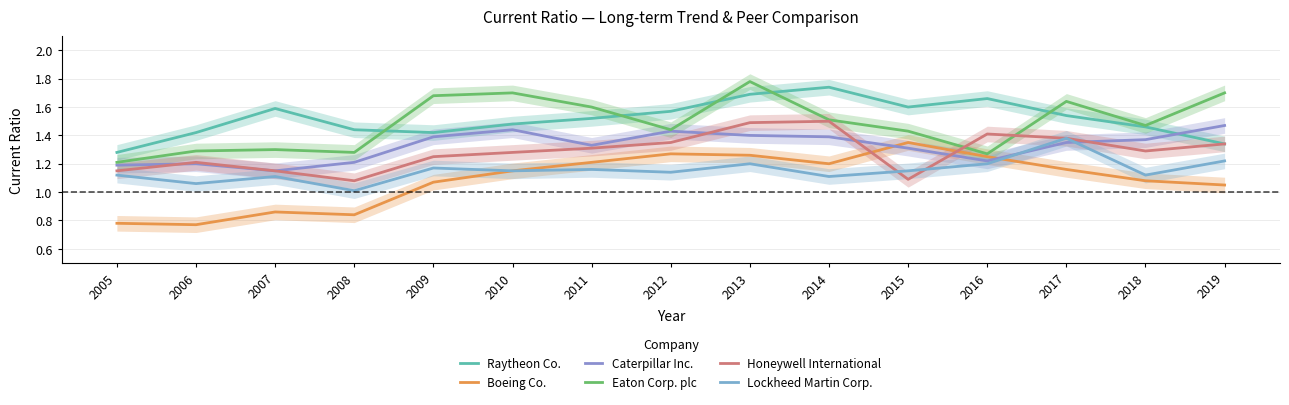

Reading right to left, transcribe all the data shown in this chart.

Raytheon Co.: 2019=1.3	2018=1.5	2017=1.5	2016=1.7	2015=1.6	2014=1.7	2013=1.7	2012=1.6	2011=1.5	2010=1.5	2009=1.4	2008=1.4	2007=1.6	2006=1.4	2005=1.3
Boeing Co.: 2019=1.1	2018=1.1	2017=1.2	2016=1.2	2015=1.4	2014=1.2	2013=1.3	2012=1.3	2011=1.2	2010=1.1	2009=1.1	2008=0.8	2007=0.9	2006=0.8	2005=0.8
Caterpillar Inc.: 2019=1.5	2018=1.4	2017=1.4	2016=1.2	2015=1.3	2014=1.4	2013=1.4	2012=1.4	2011=1.3	2010=1.4	2009=1.4	2008=1.2	2007=1.1	2006=1.2	2005=1.2
Eaton Corp. plc: 2019=1.7	2018=1.5	2017=1.6	2016=1.3	2015=1.4	2014=1.5	2013=1.8	2012=1.4	2011=1.6	2010=1.7	2009=1.7	2008=1.3	2007=1.3	2006=1.3	2005=1.2
Honeywell International: 2019=1.3	2018=1.3	2017=1.4	2016=1.4	2015=1.1	2014=1.5	2013=1.5	2012=1.4	2011=1.3	2010=1.3	2009=1.2	2008=1.1	2007=1.1	2006=1.2	2005=1.1
Lockheed Martin Corp.: 2019=1.2	2018=1.1	2017=1.4	2016=1.2	2015=1.1	2014=1.1	2013=1.2	2012=1.1	2011=1.2	2010=1.1	2009=1.2	2008=1.0	2007=1.1	2006=1.1	2005=1.1